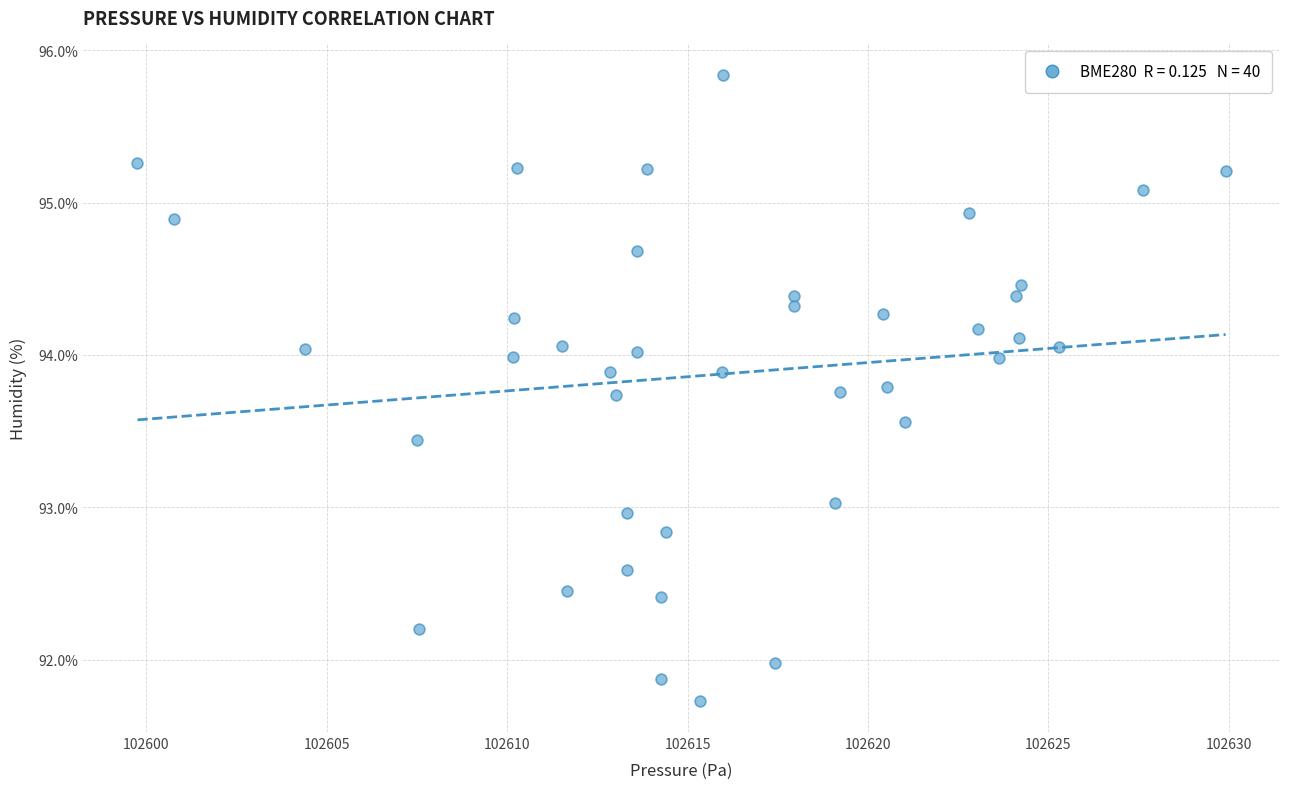

What is the range of X values (max minus min)?

30.2